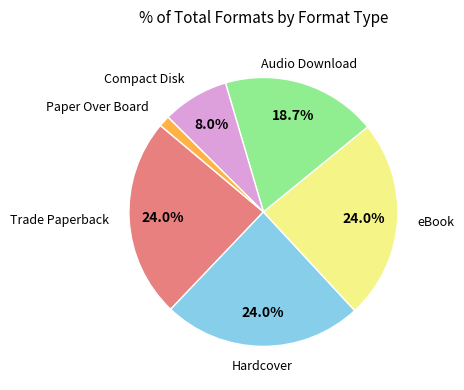

How many slices are in this pie chart?

6